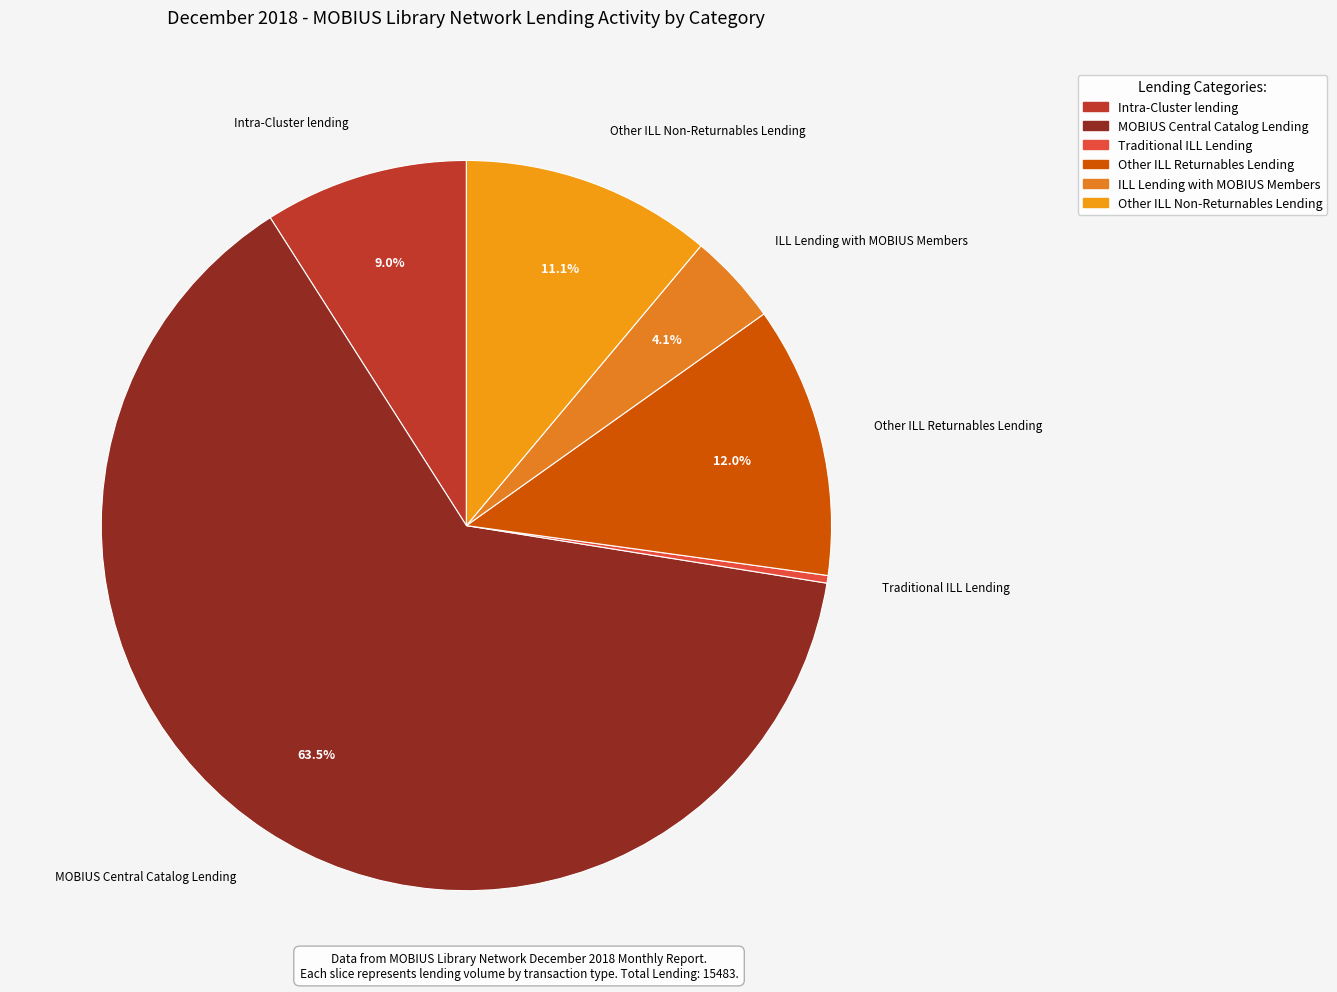

True or false: ILL Lending with MOBIUS Members accounts for 4% of the total.

True